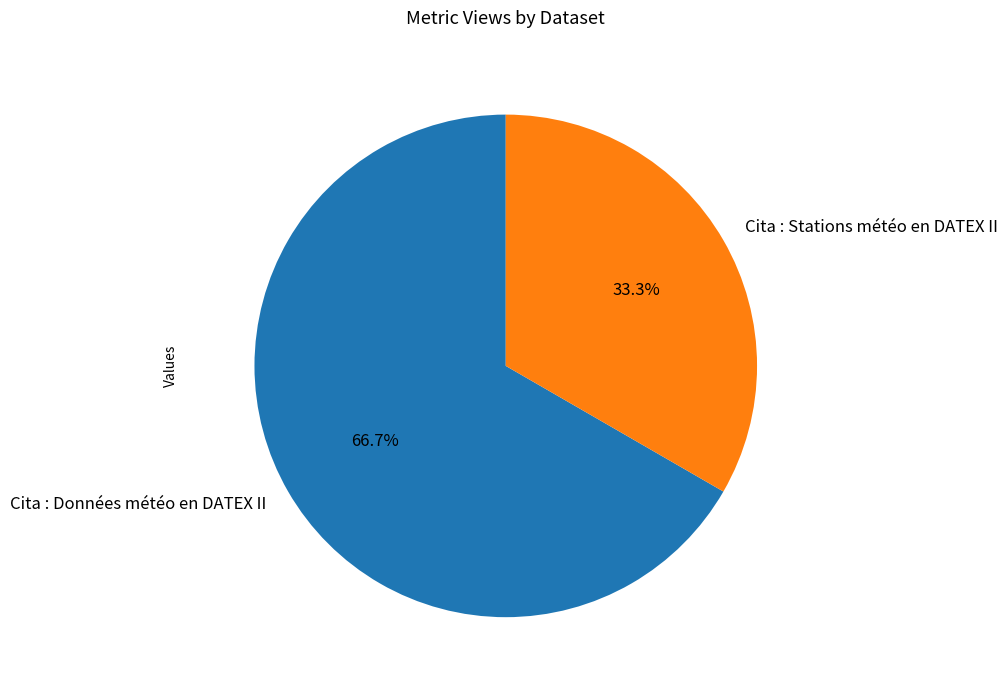

Does Cita : Stations météo en DATEX II account for over 50% of the chart?

No